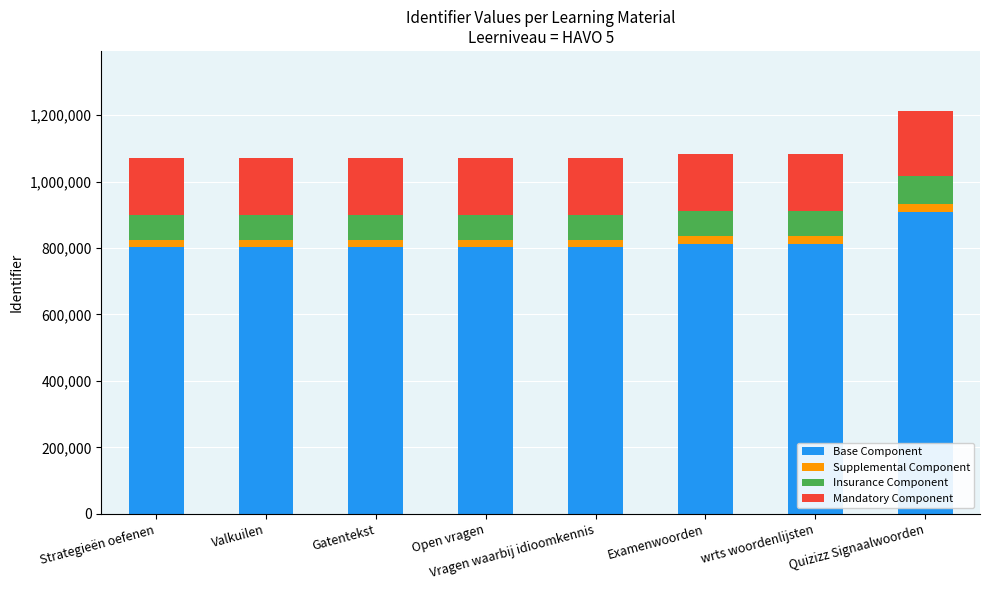

Is it true that Base Component equals 804040.5 at Vragen waarbij idioomkennis?

True